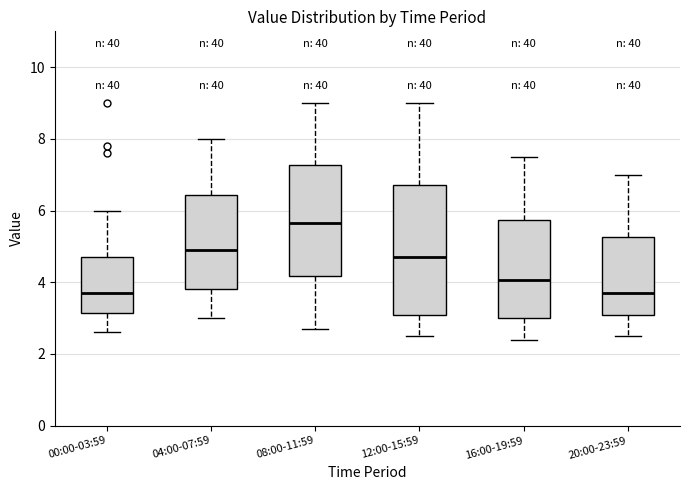

Reading left to right, transcribe this box plot: for each box, give where its median line is, the range the box spans, and where its two whiskers end, as read against the y-axis. The values are not printed on the chart, so give them approximately, as read against the axis.

00:00-03:59: median 3.8, box 3.2 to 4.8, whiskers 2.6 to 6.0
04:00-07:59: median 5.0, box 3.8 to 6.4, whiskers 3.0 to 8.0
08:00-11:59: median 5.6, box 4.2 to 7.2, whiskers 2.8 to 9.0
12:00-15:59: median 4.8, box 3.0 to 6.8, whiskers 2.6 to 9.0
16:00-19:59: median 4.0, box 3.0 to 5.8, whiskers 2.4 to 7.6
20:00-23:59: median 3.8, box 3.2 to 5.2, whiskers 2.6 to 7.0